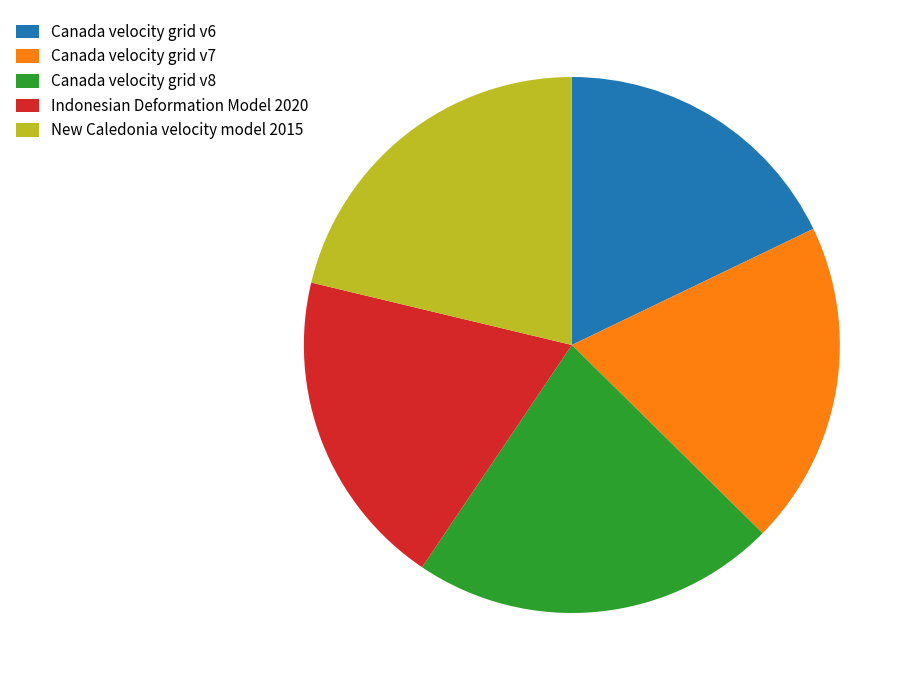

Do New Caledonia velocity model 2015 and Canada velocity grid v6 together represent more than half of the pie?

No